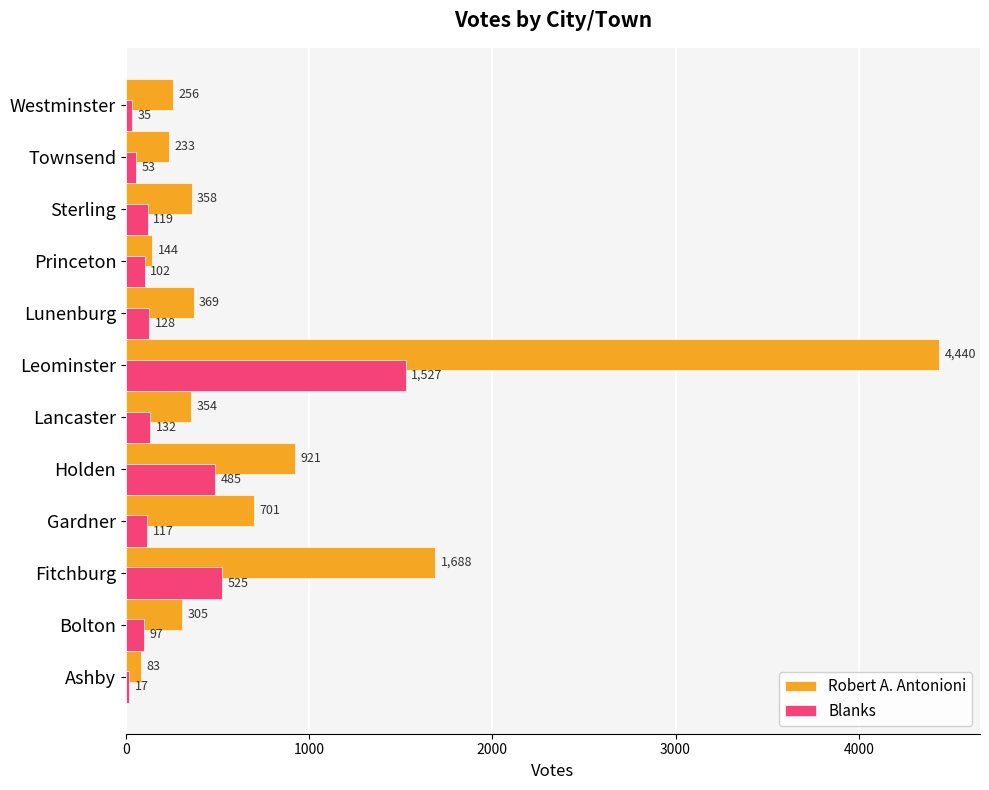

At which label is Robert A. Antonioni closest to 2261?

Fitchburg